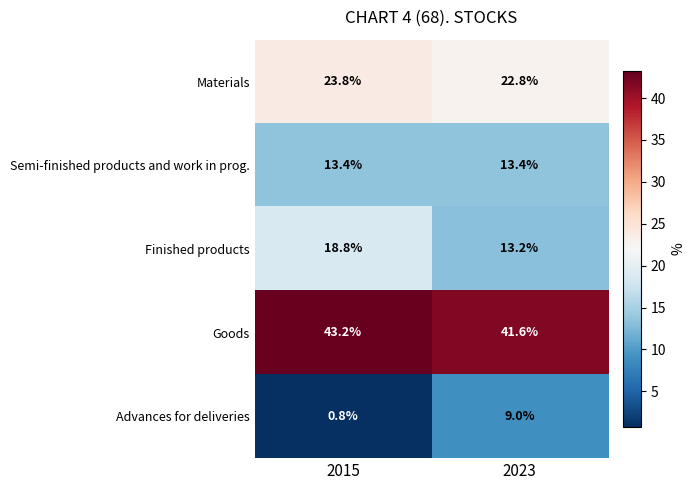

What is the smallest value displayed?

0.8